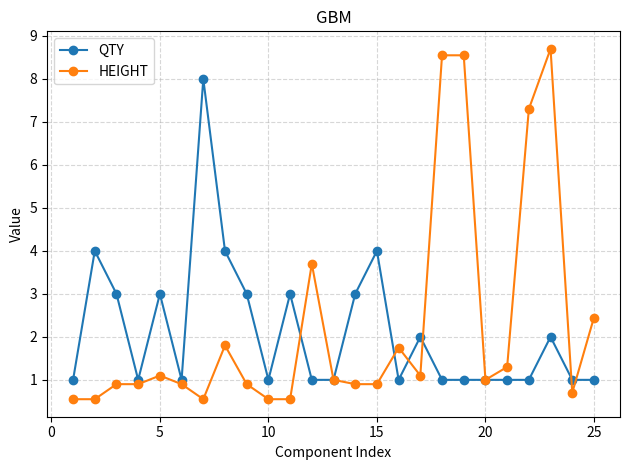

After their last crossing, which series has the higher values: HEIGHT or QTY?

HEIGHT